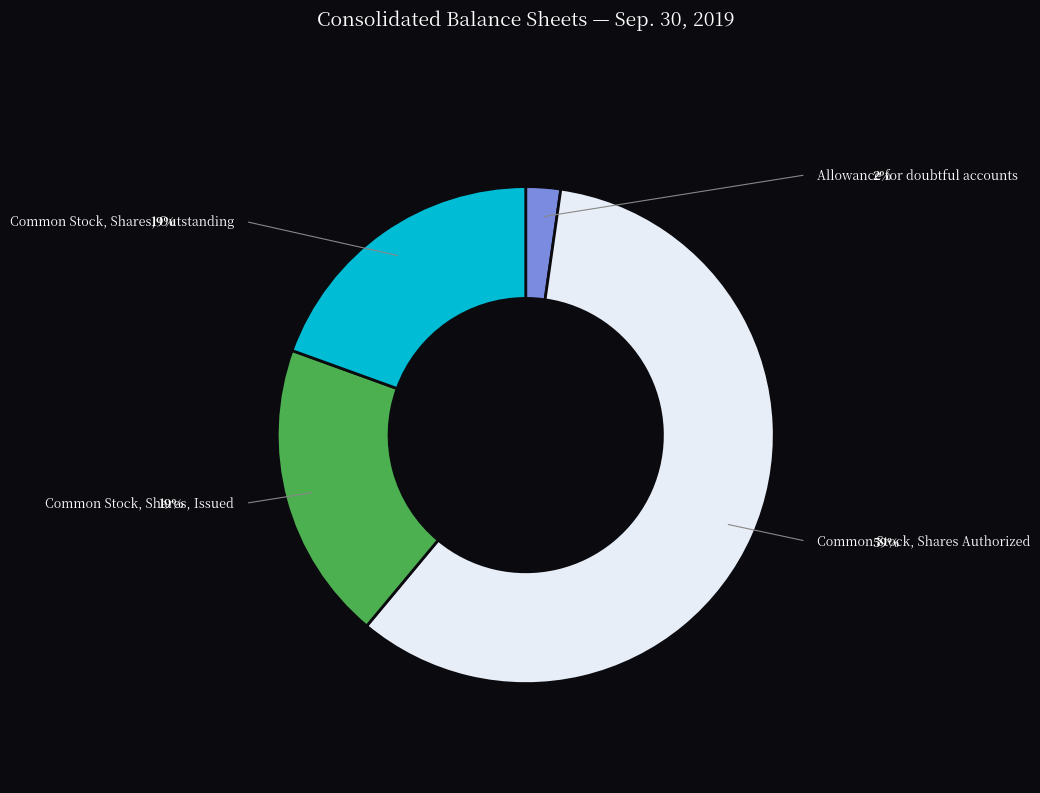

Which slice is the largest?

Common Stock, Shares Authorized